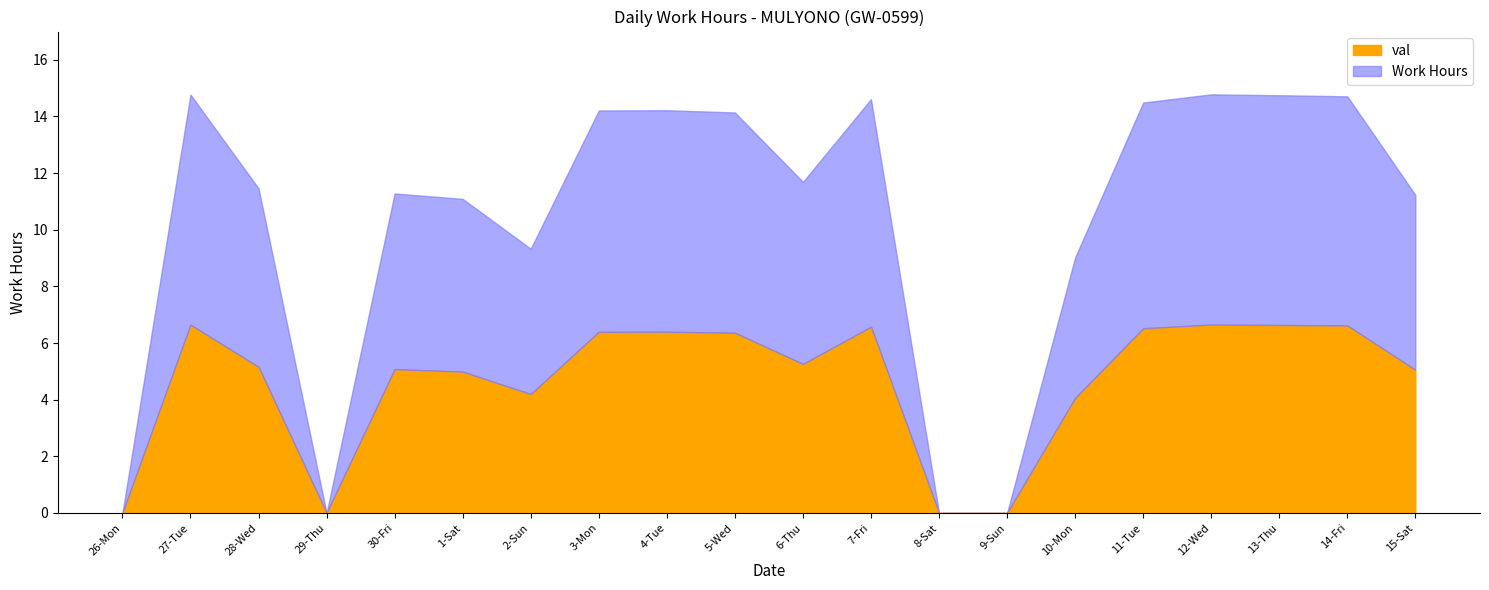

True or false: the data shows 4.6 at 6-Thu.

False